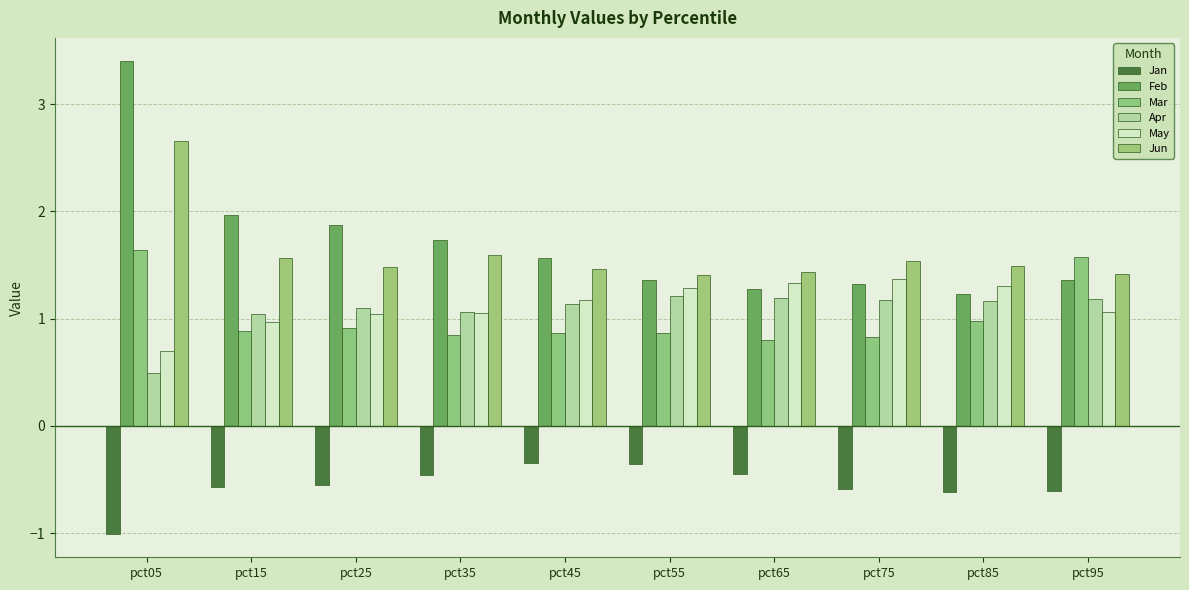

What is the sum of the Mar values at pct65 and pct55?

1.7